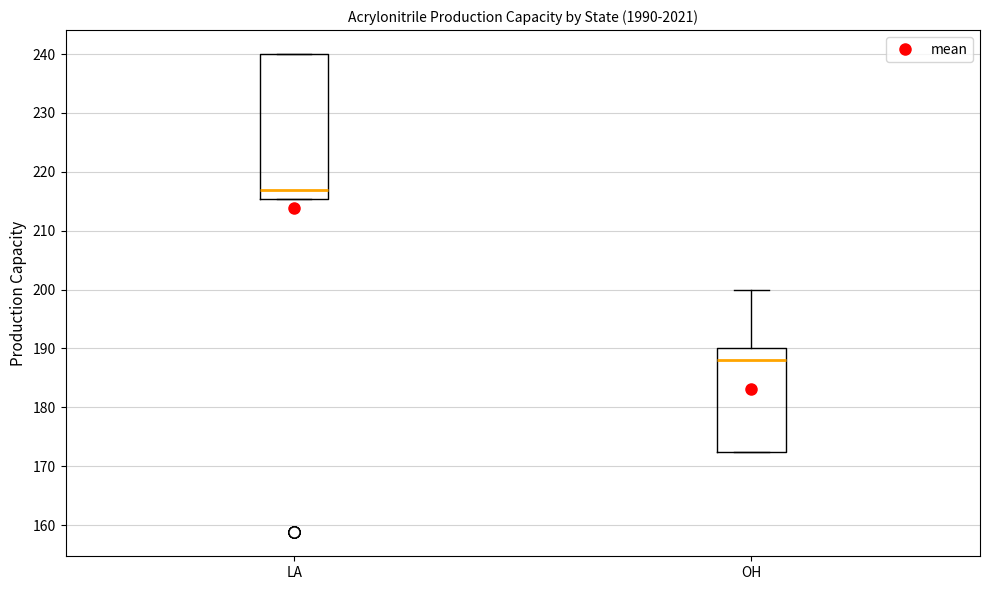

Where does the median line of the box for OH sit on the y-axis? The values are not printed on the chart, so give them approximately, as read against the axis.

188